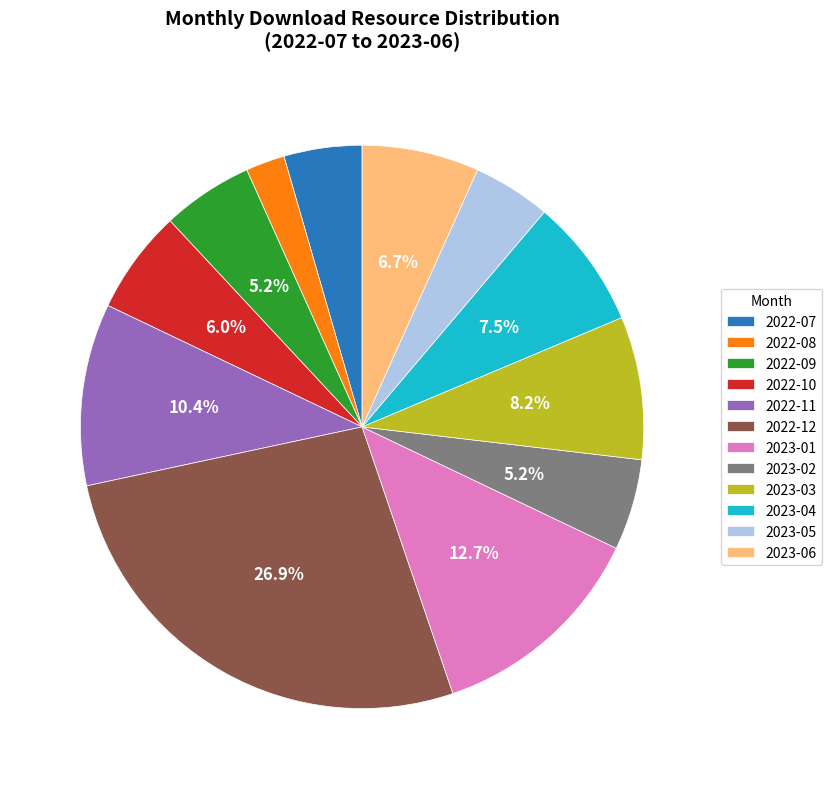

Does 2022-10 account for over 50% of the chart?

No